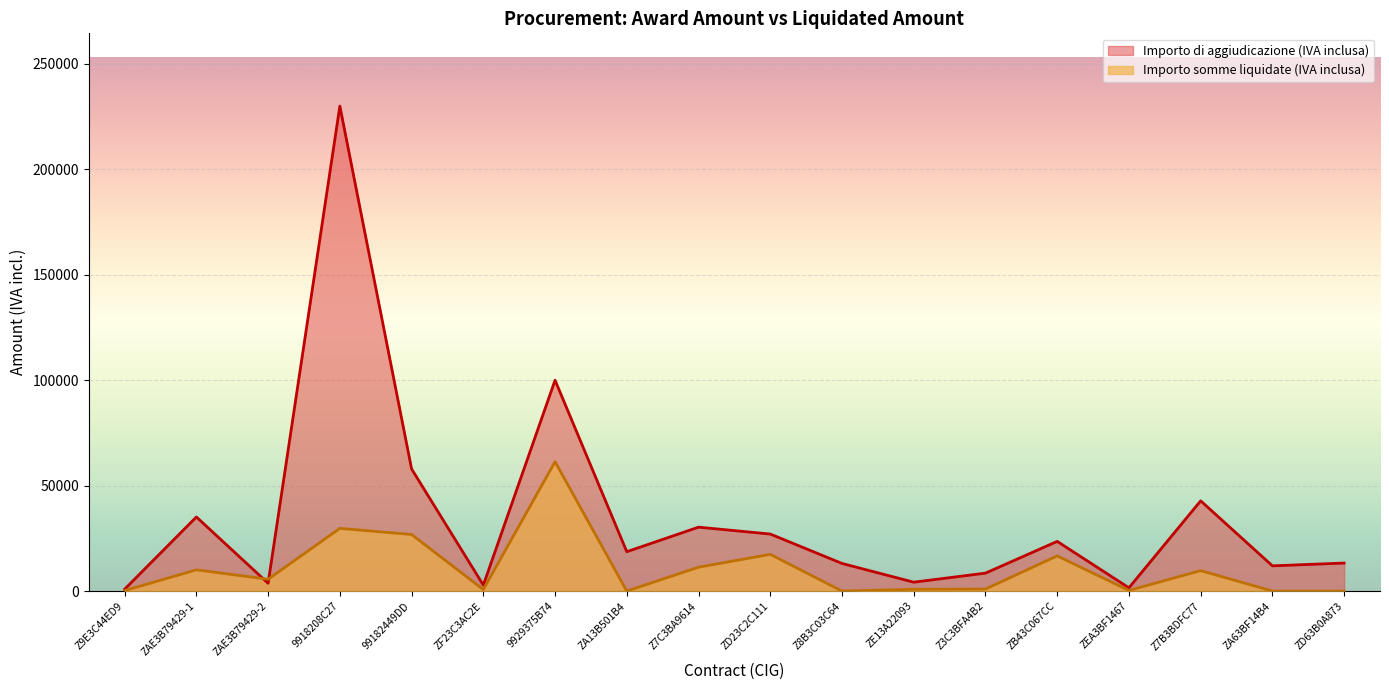

What is the difference between the maximum and minimum values in the Importo somme liquidate (IVA inclusa) series?

61337.2